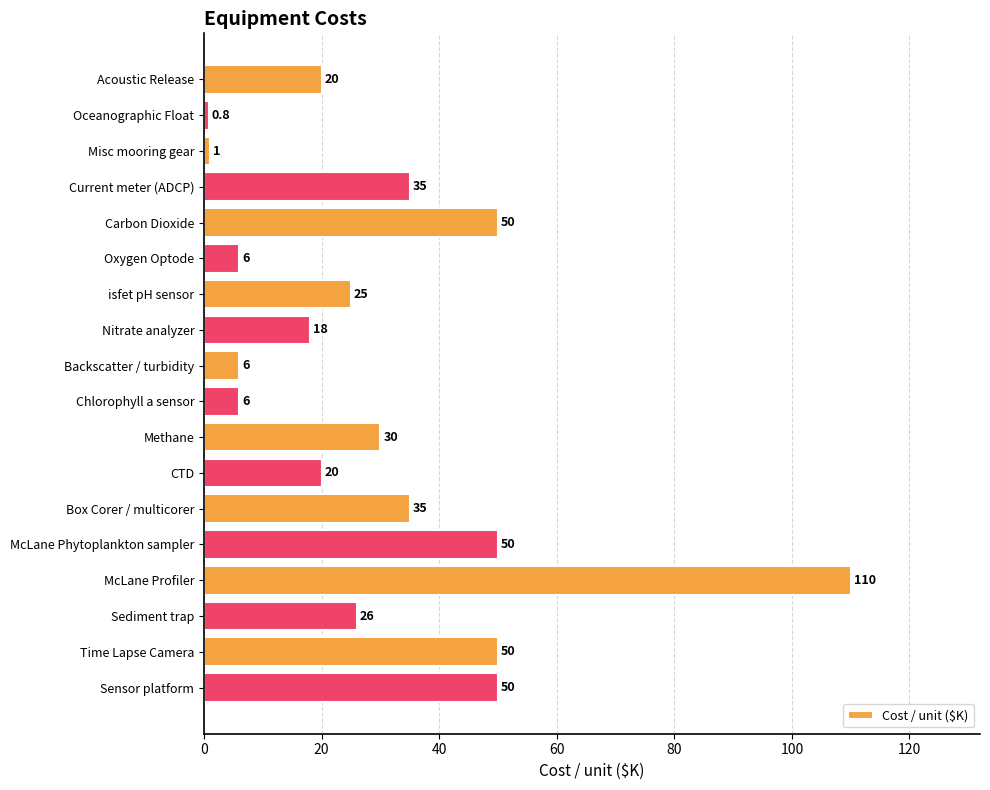

Between Sediment trap and McLane Phytoplankton sampler, which is larger?

McLane Phytoplankton sampler